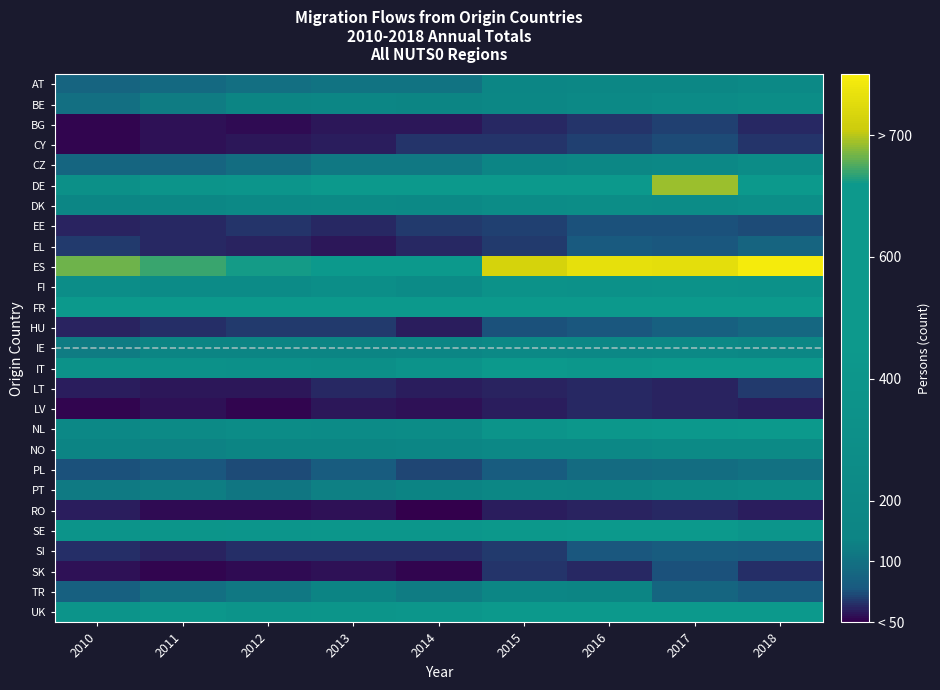

What is the greatest value displayed?

893